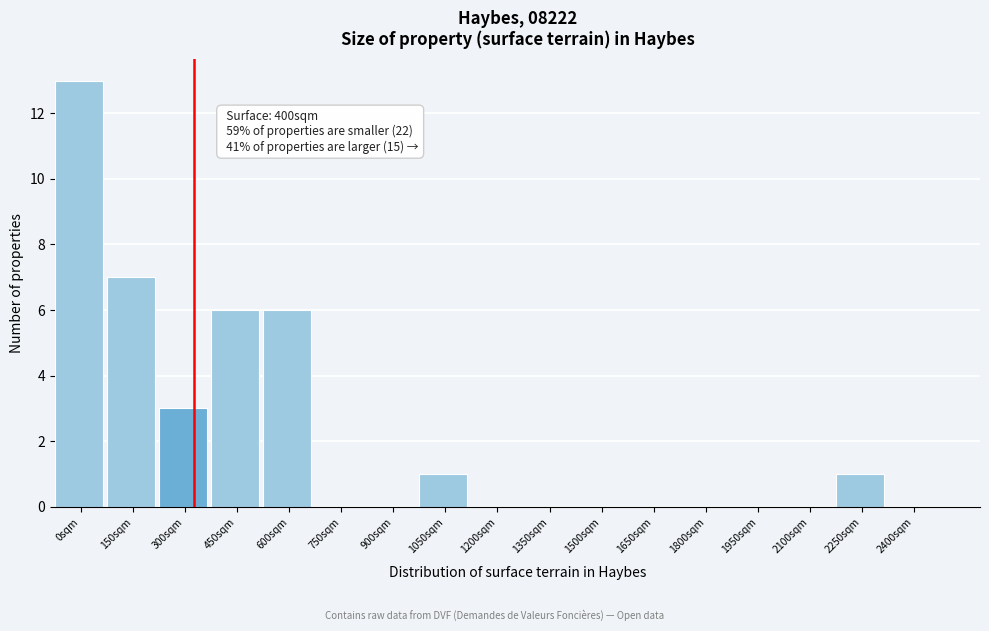

Reading left to right, list all the values displayed in this chart.

0sqm=13	150sqm=7	300sqm=3	450sqm=6	600sqm=6	750sqm=0	900sqm=0	1050sqm=1	1200sqm=0	1350sqm=0	1500sqm=0	1650sqm=0	1800sqm=0	1950sqm=0	2100sqm=0	2250sqm=1	2400sqm=0